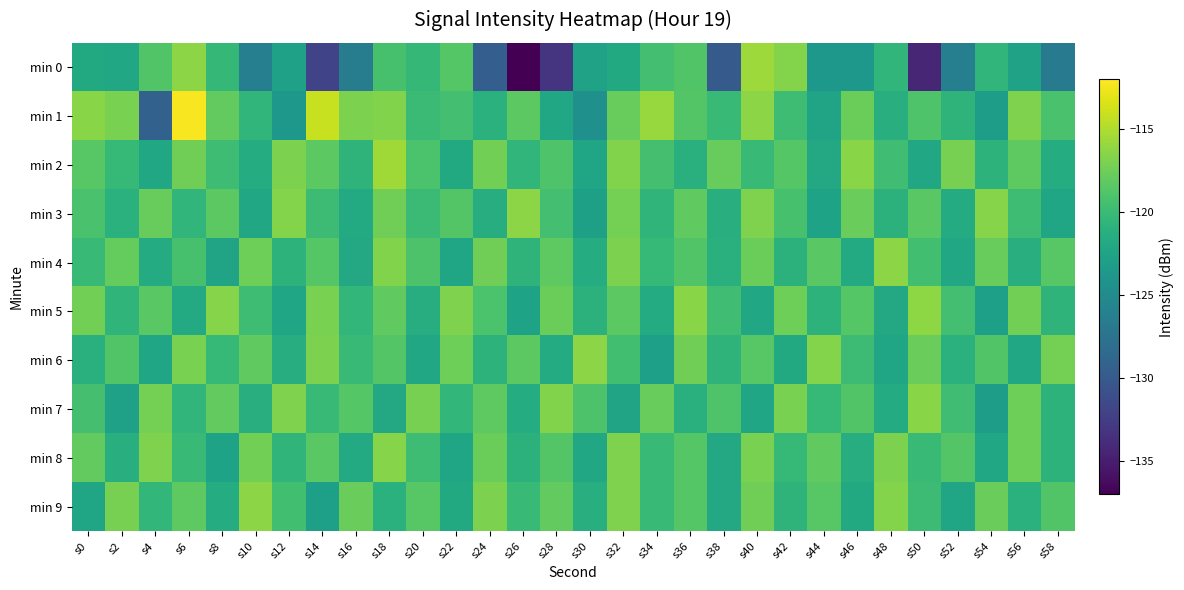

List the series in order of their peak value, lowest first.

min 8, min 7, min 3, min 4, min 6, min 9, min 5, min 0, min 2, min 1